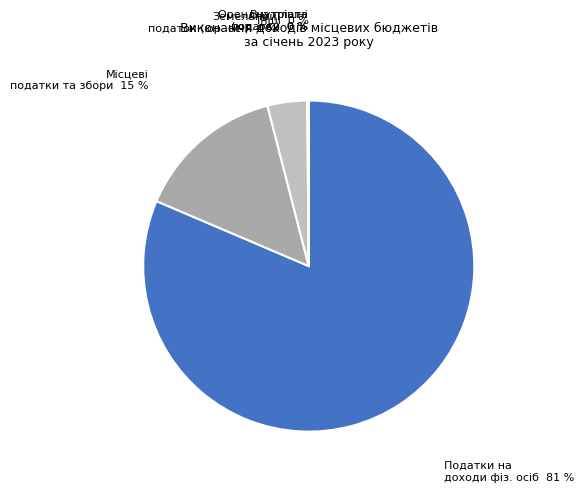

How many segments does this pie chart have?

6